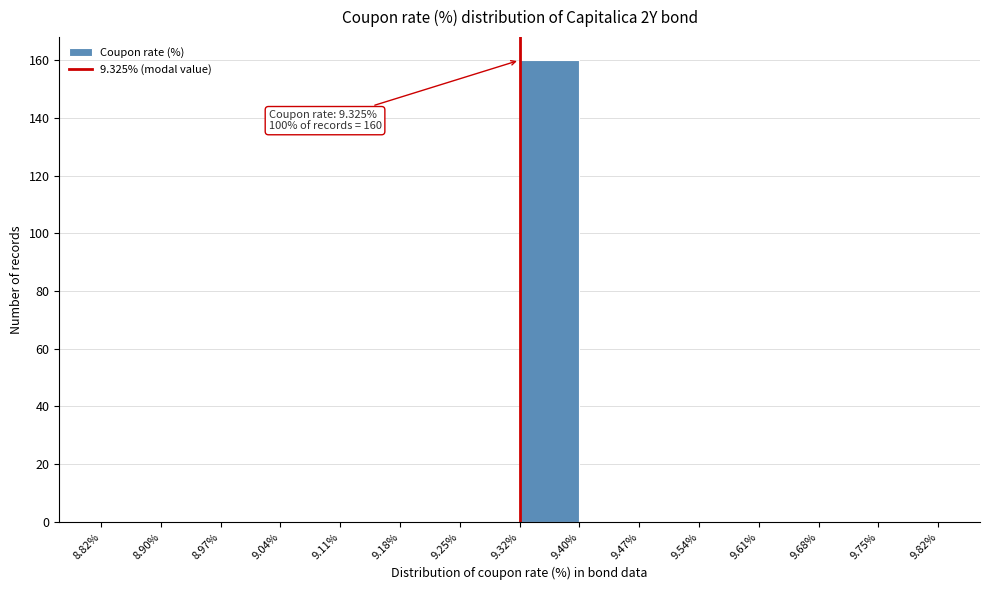

Over which range of the x-axis is the bar tallest?

9.32% to 9.40%